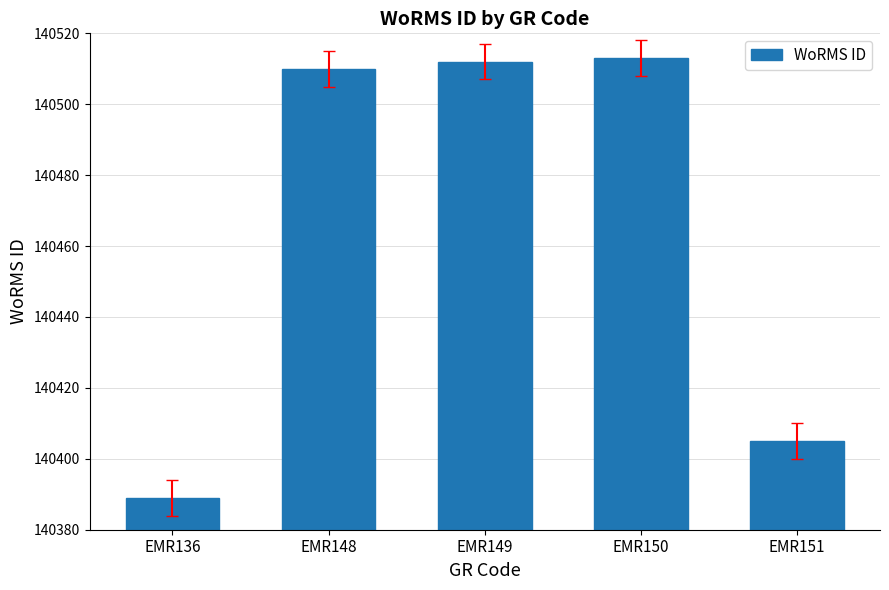

The chart shows a value of 34363 at EMR151. True or false?

False